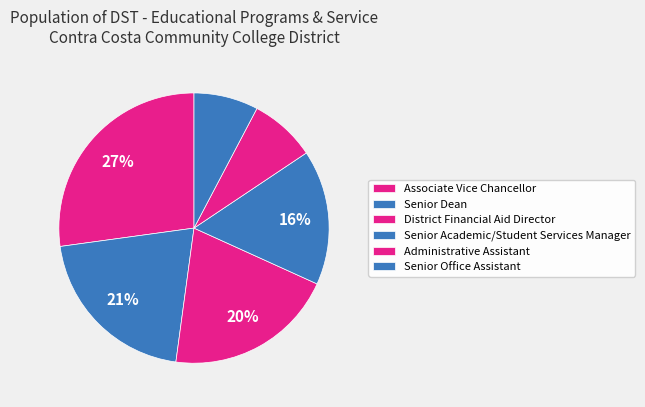

What is the total percentage of Senior Academic/Student Services Manager and Associate Vice Chancellor?

43.3%